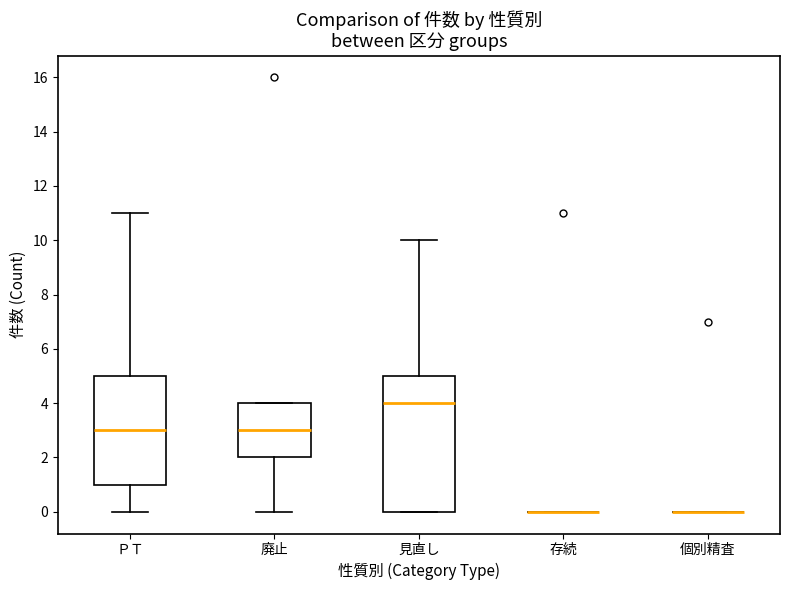

Which box is the tallest, from its lower edge to its upper edge?

見直し